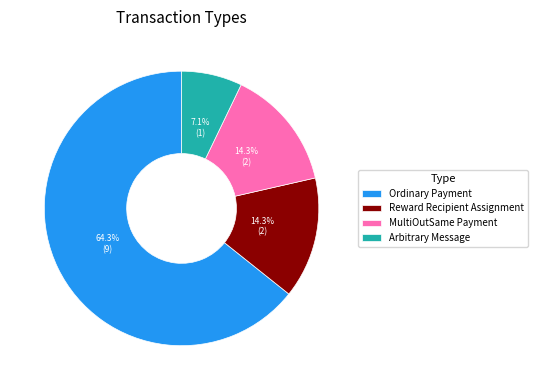

How many segments does this pie chart have?

4